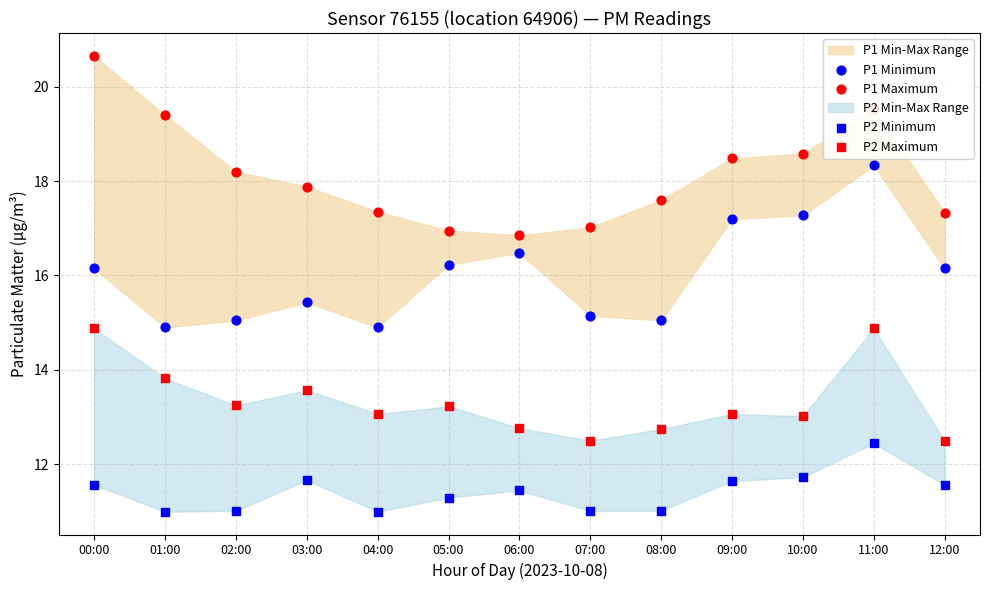

At how many categories does at least one series exceed 11?

13